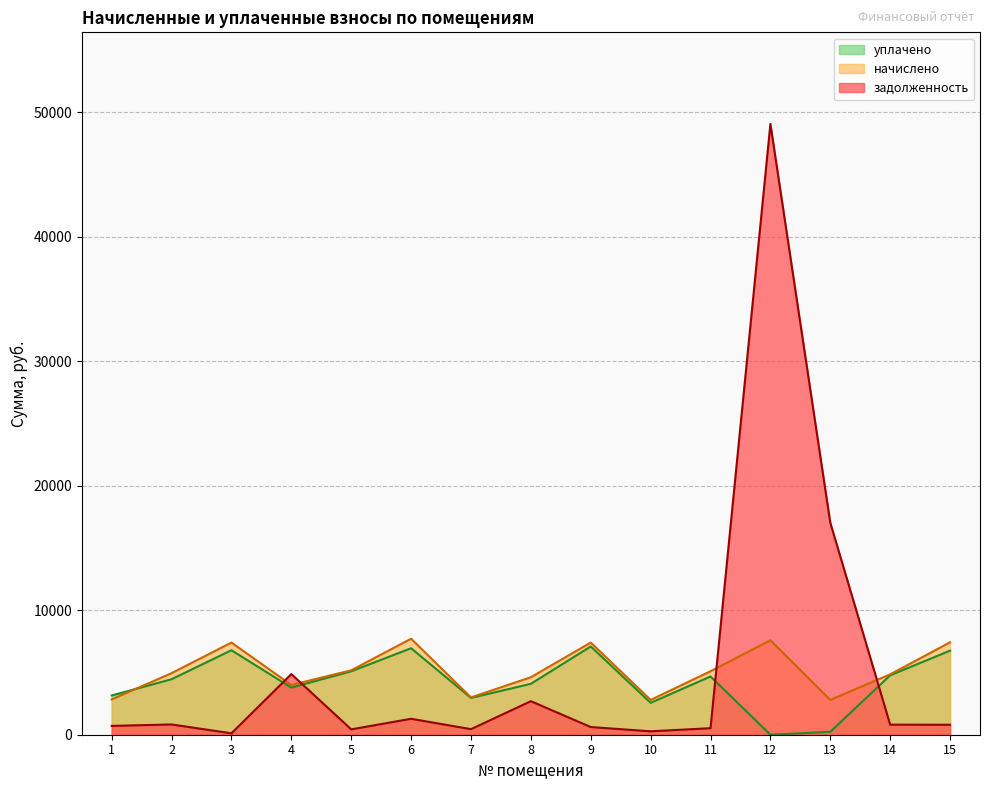

At which category is the sum across all series the highest?

12